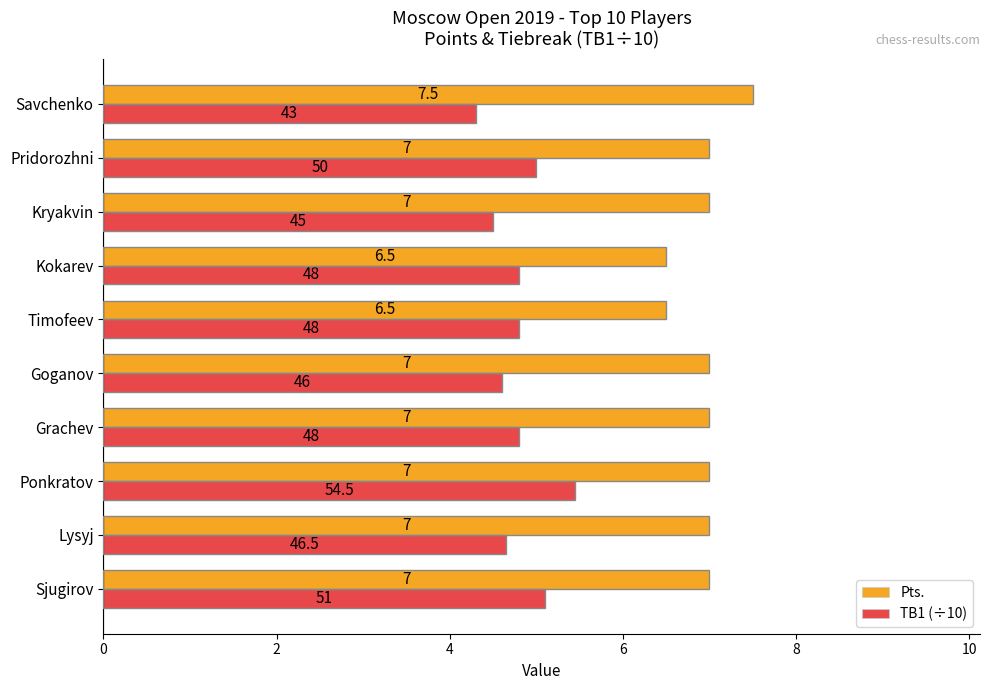

What is the sum of the Pts. values at Kryakvin and Goganov?

14.0